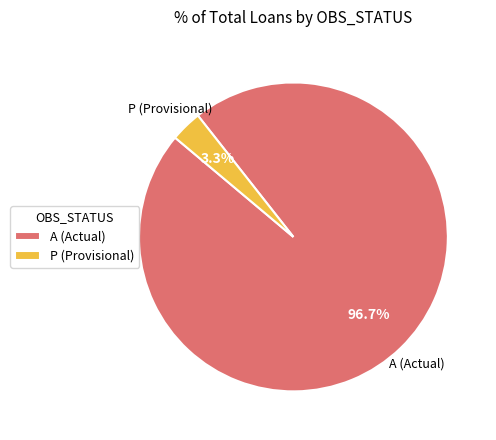

Which has a higher value, A (Actual) or P (Provisional)?

A (Actual)